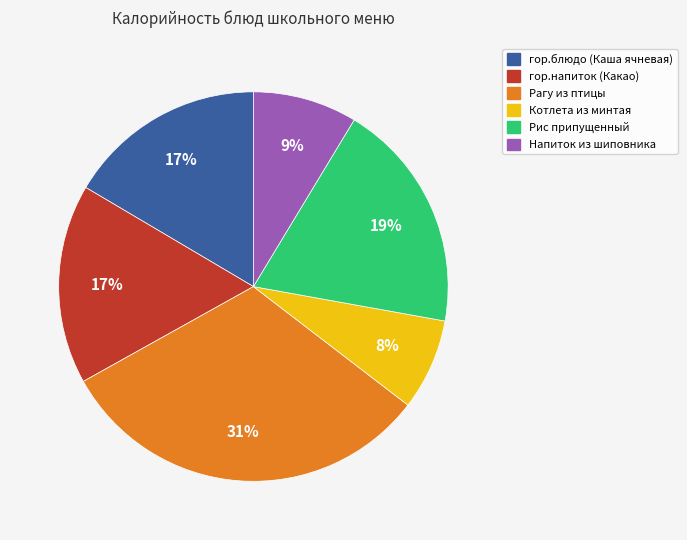

Count the number of slices in the pie.

6